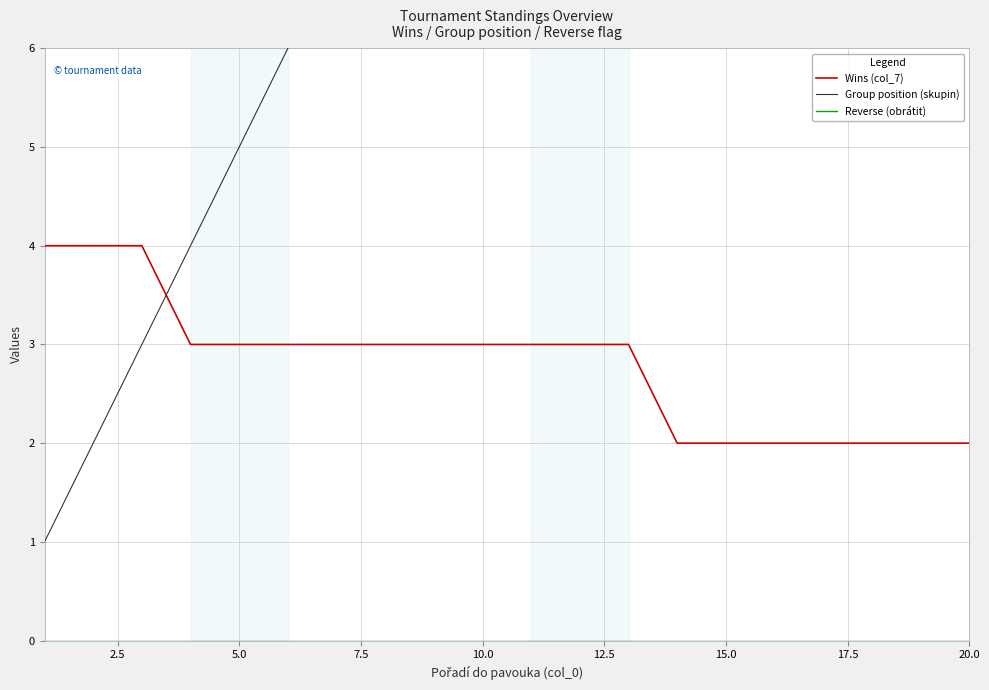

True or false: Reverse (obrátit) and Wins (col_7) cross at least once.

False